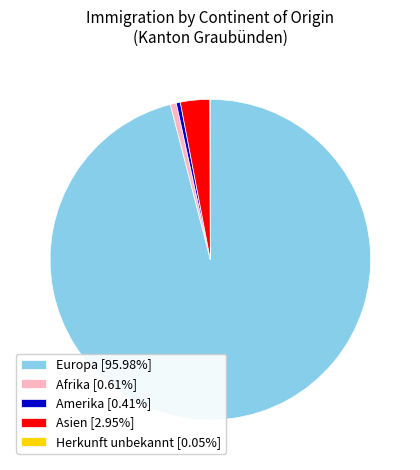

Do Asien [2.95%] and Afrika [0.61%] together represent more than half of the pie?

No